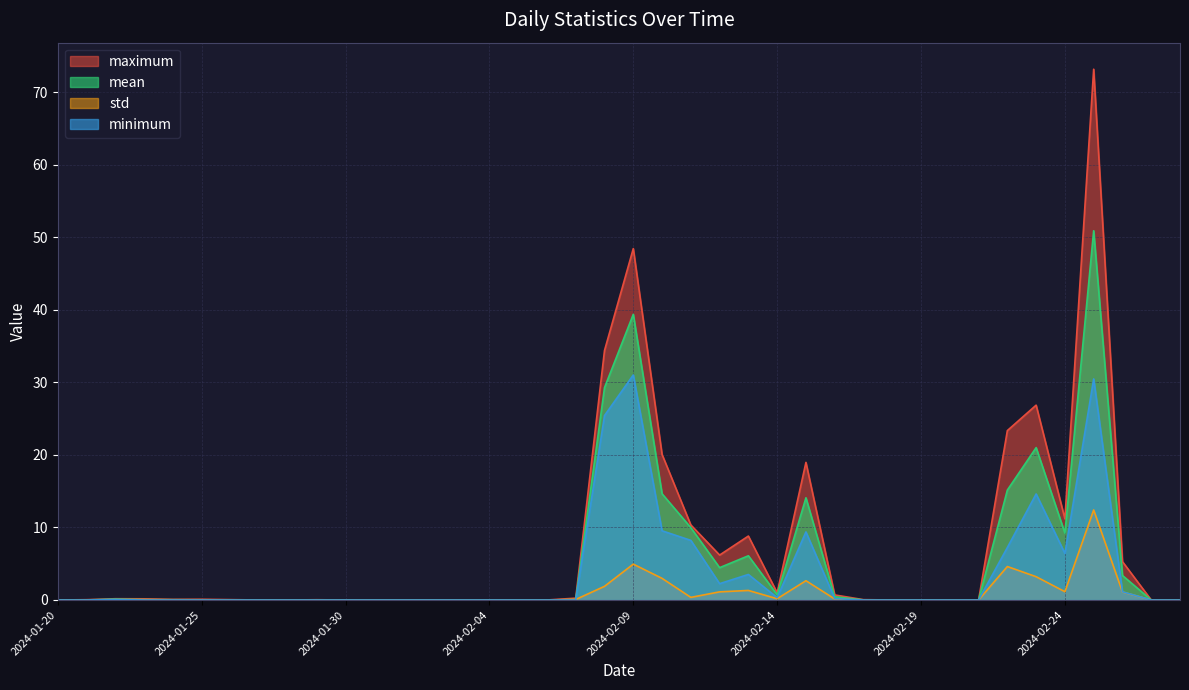

Between 2024-02-05 and 2024-02-23, which is larger?

2024-02-23